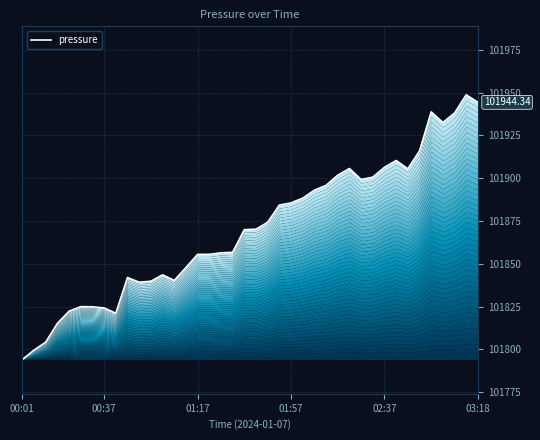

At which category does the data reach its first local valley?

8